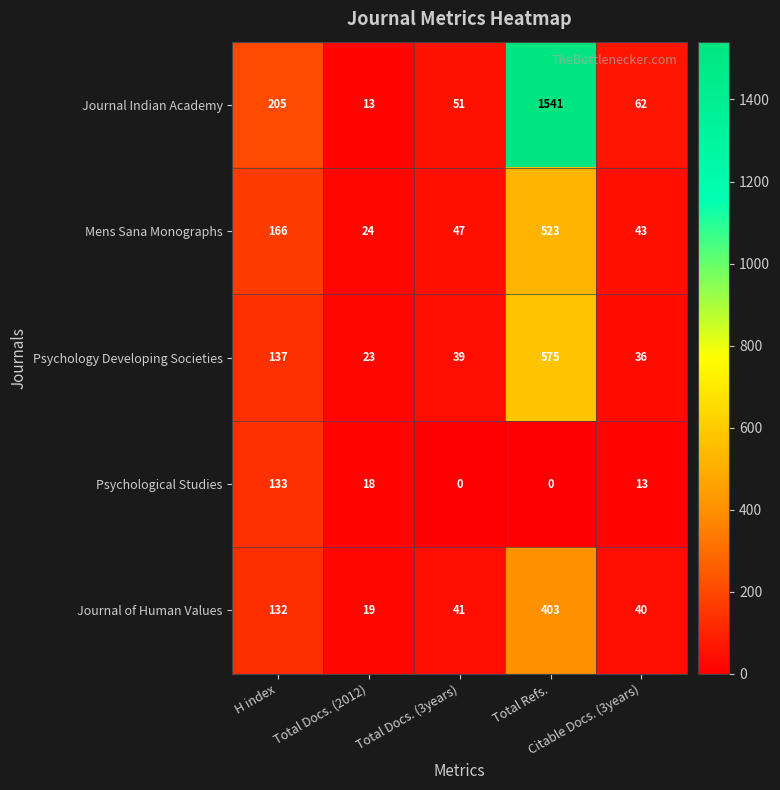

At how many categories does at least one series exceed 588?

1